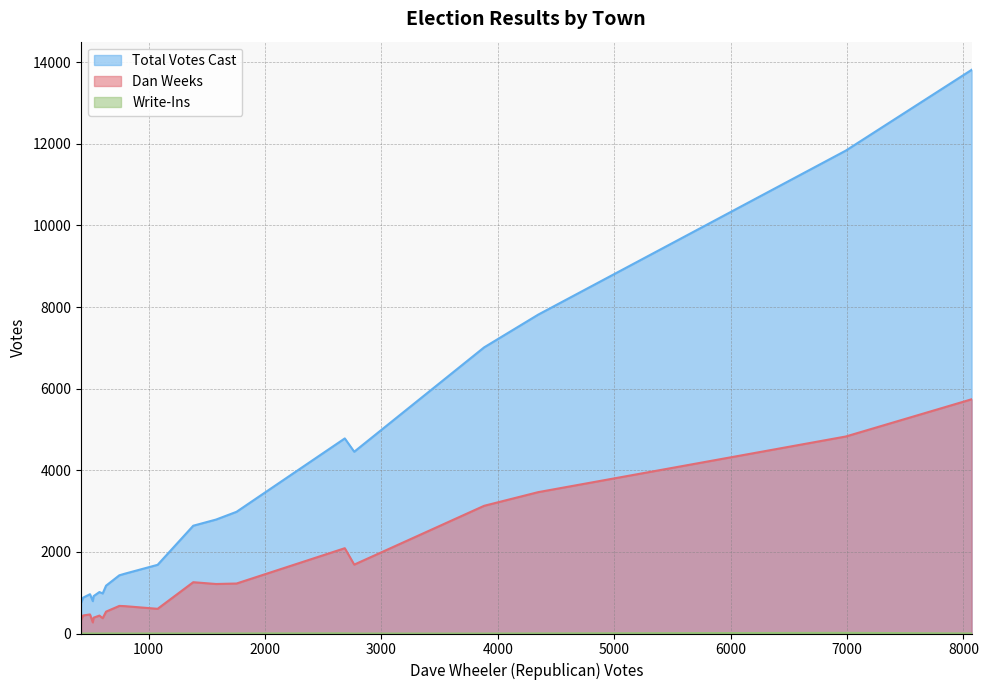

Which series has the widest spread of values?

Total Votes Cast